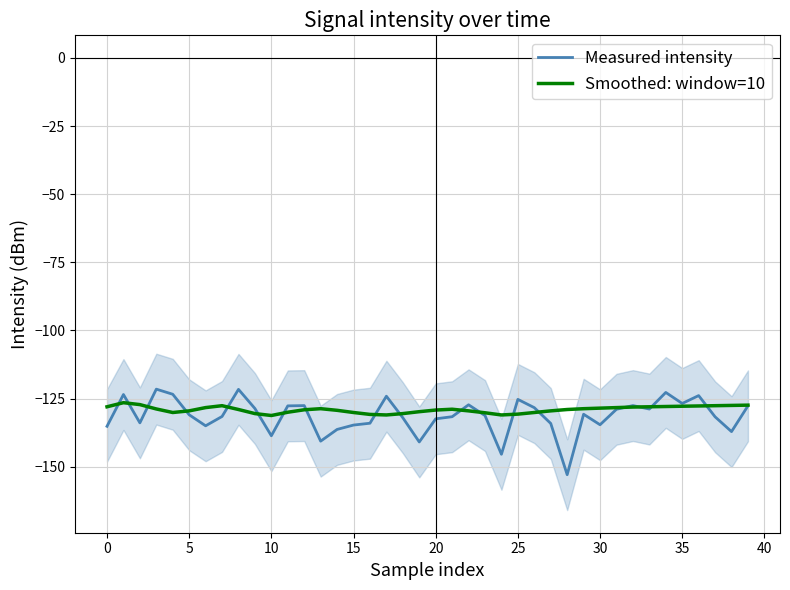

What is the difference between the maximum and minimum values in the Measured intensity series?

31.4